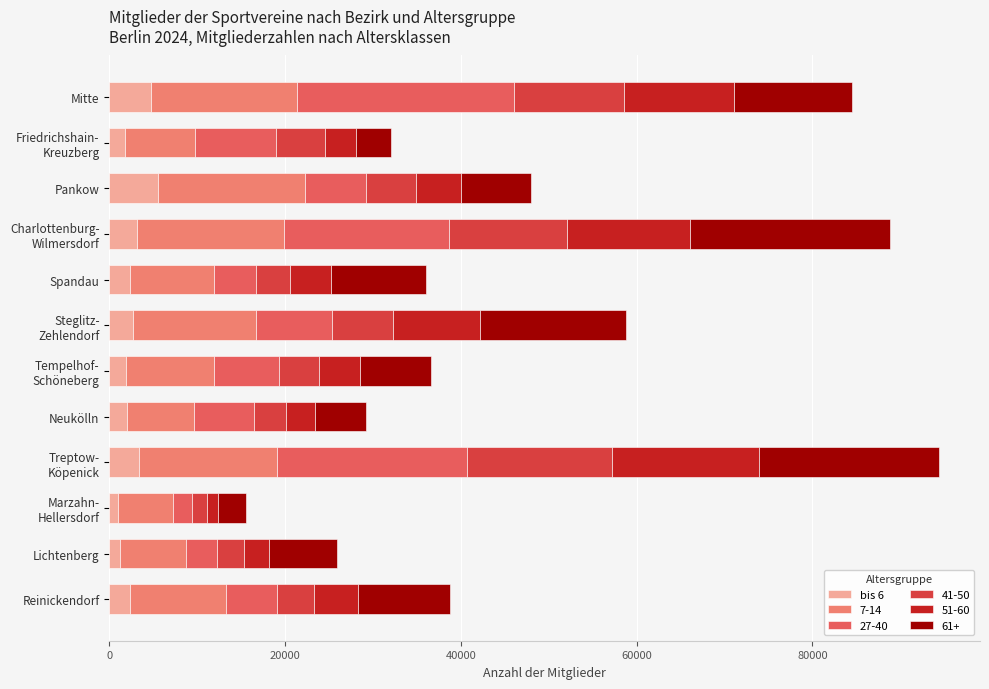

How many data points does each series have?

12